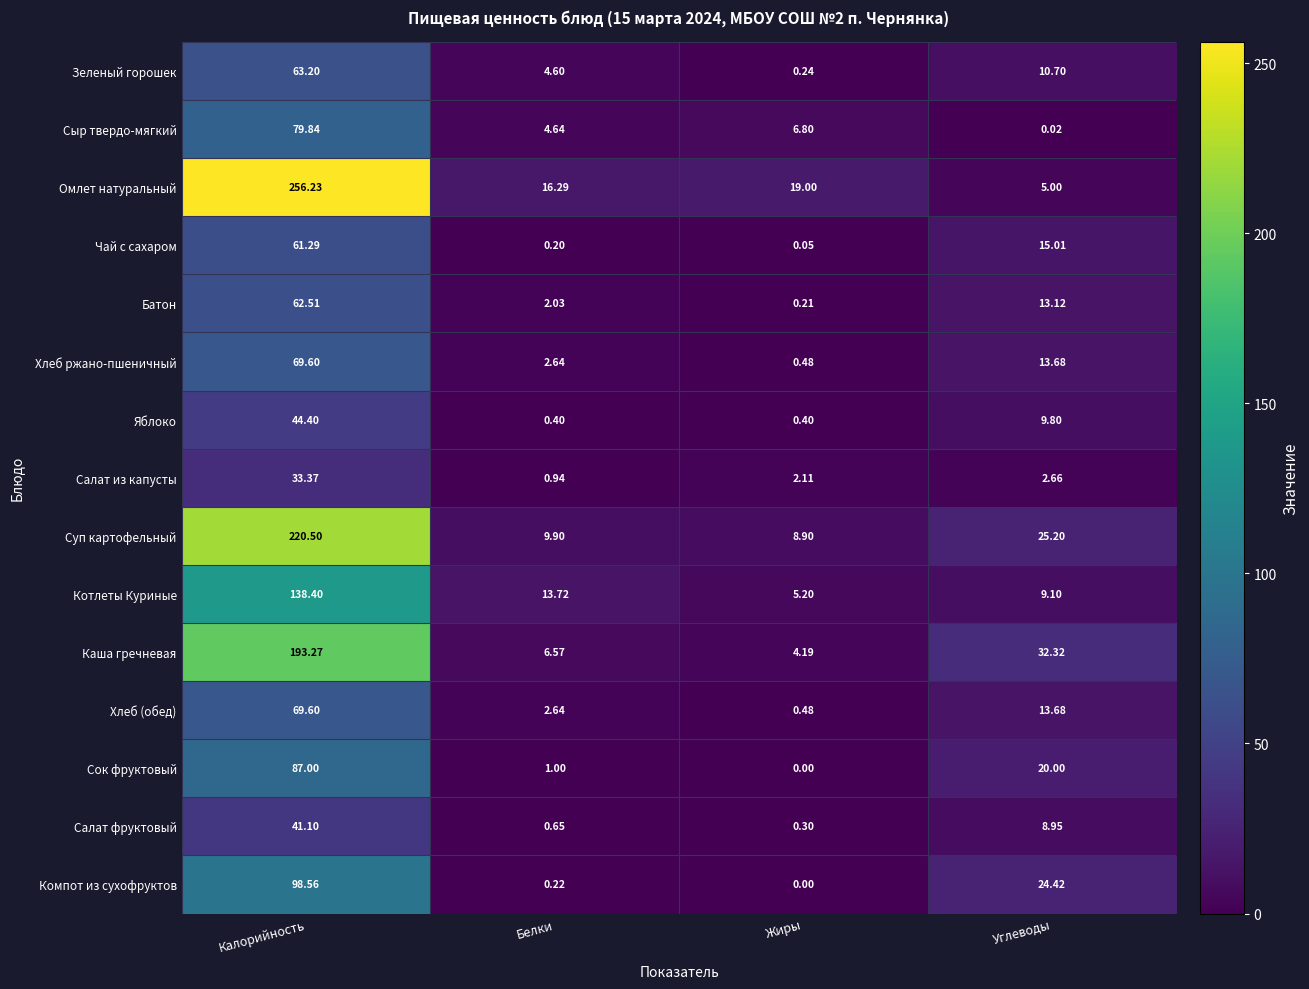

Which series has the largest range (max minus min)?

Омлет натуральный